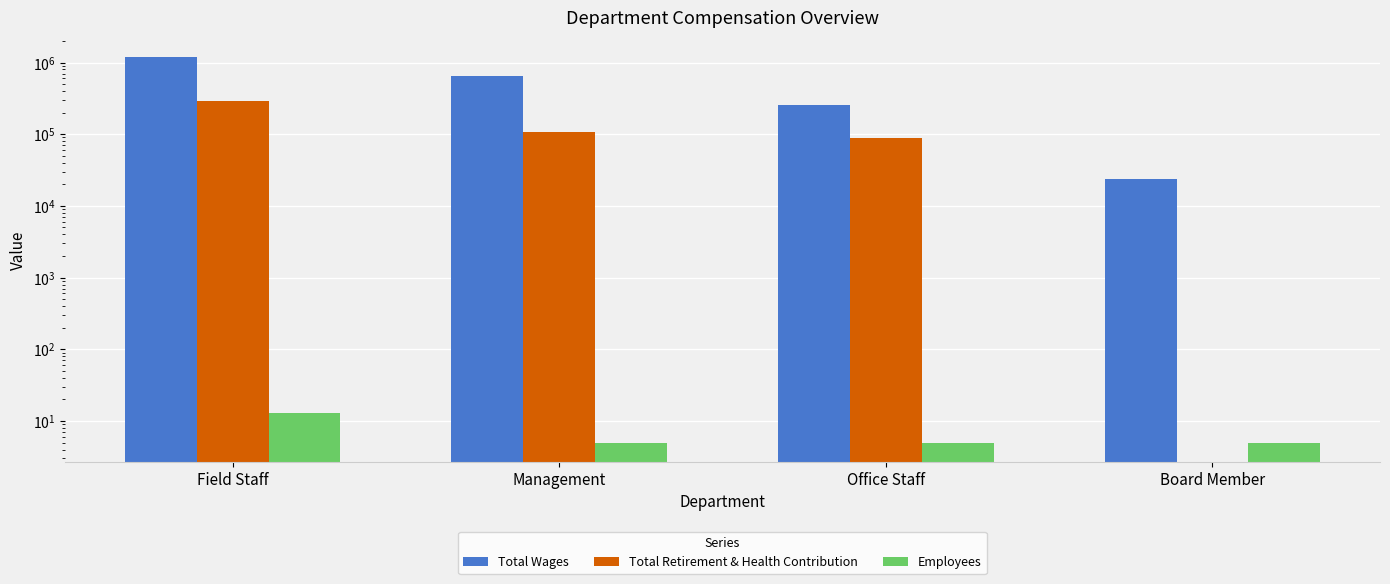

The value of Total Wages at Board Member is 8386. True or false?

False